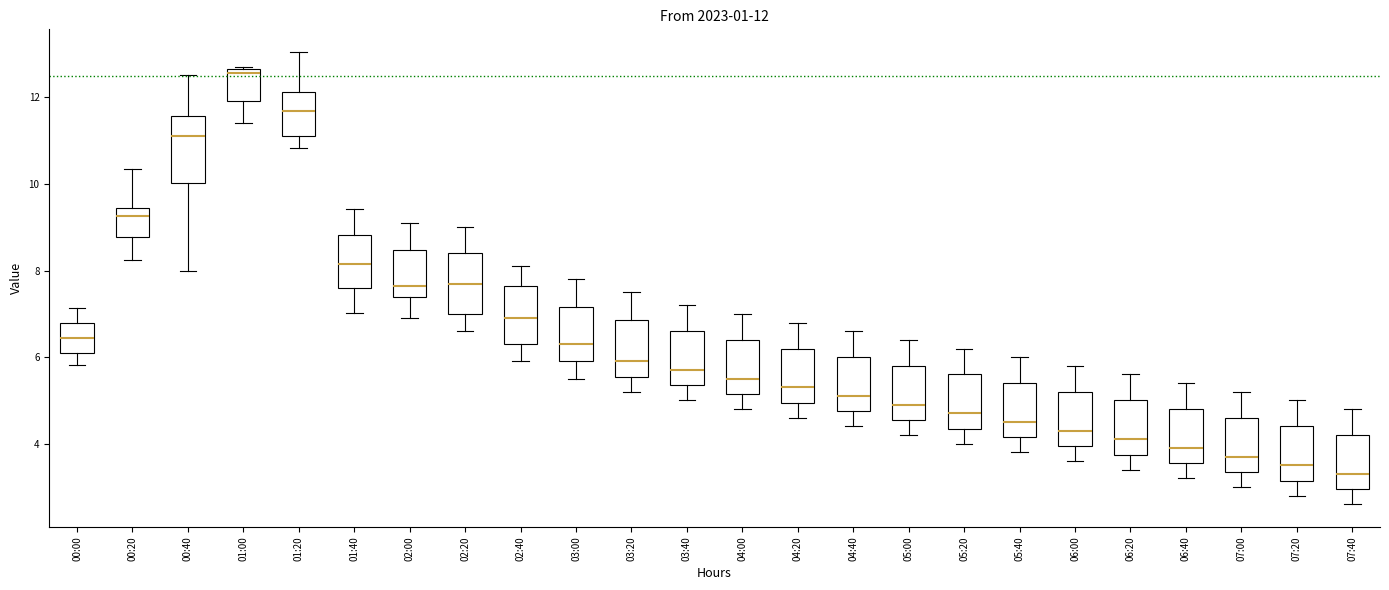

Which box's median line is the highest?

01:00